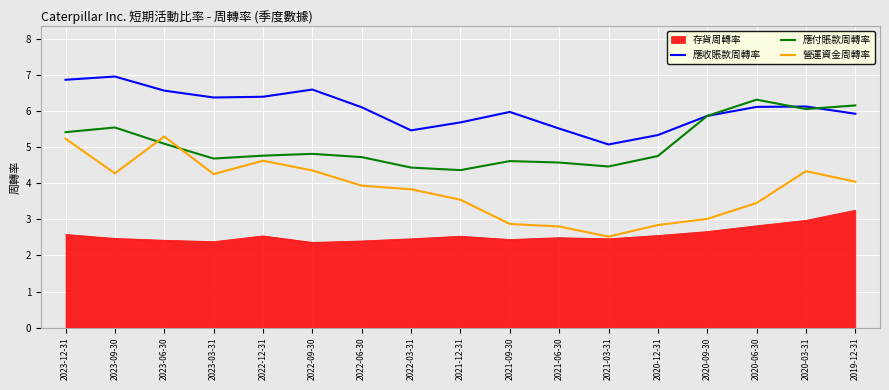

What is the approximate value of 應收賬款周轉率 at 2020-12-31?

5.3